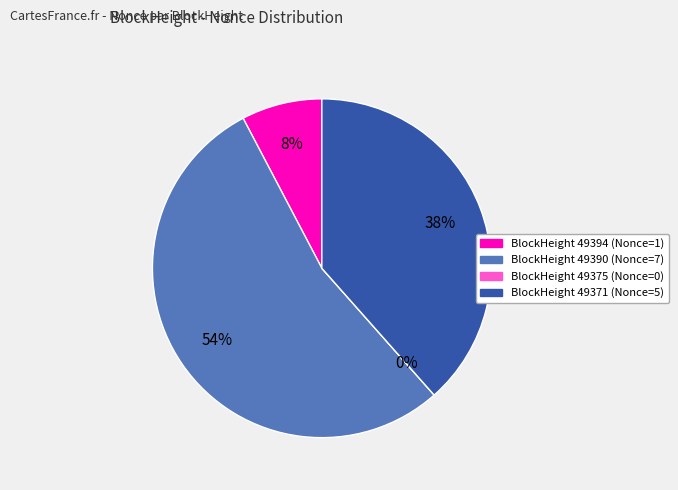

Is there any slice that represents more than half of the pie?

Yes